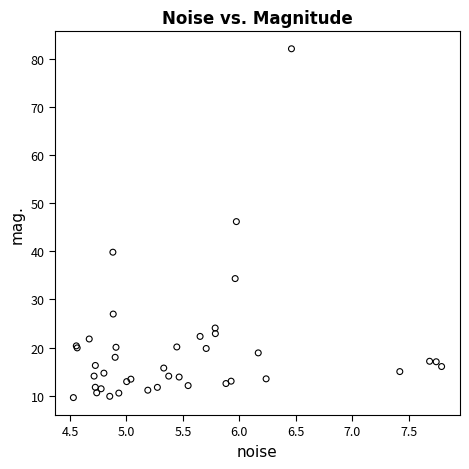

What Y value in the scatter plot is closest to 45?

46.2